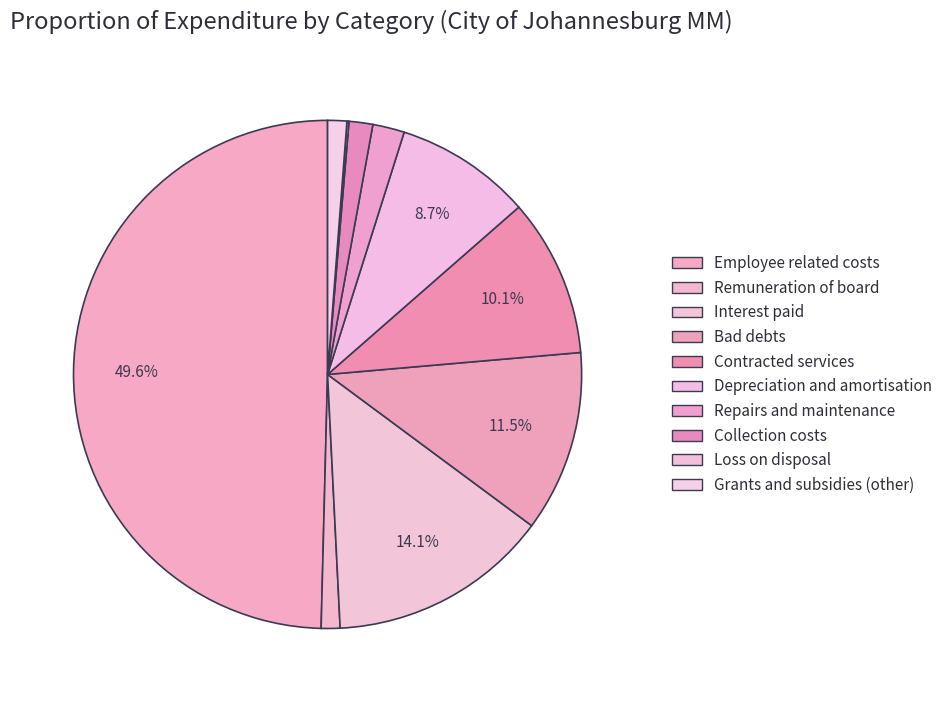

Does Remuneration of board account for over 50% of the chart?

No